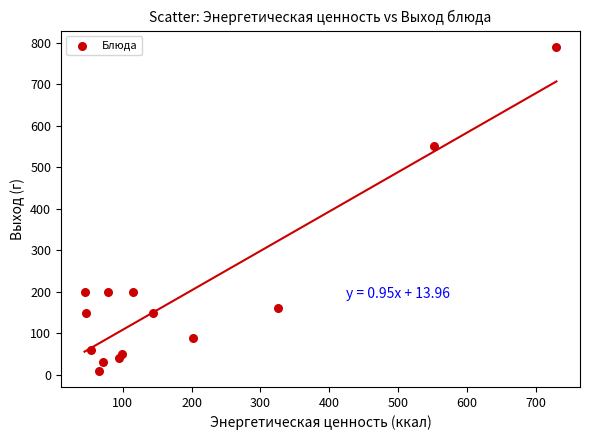

What is the range of Y values (max minus min)?

780